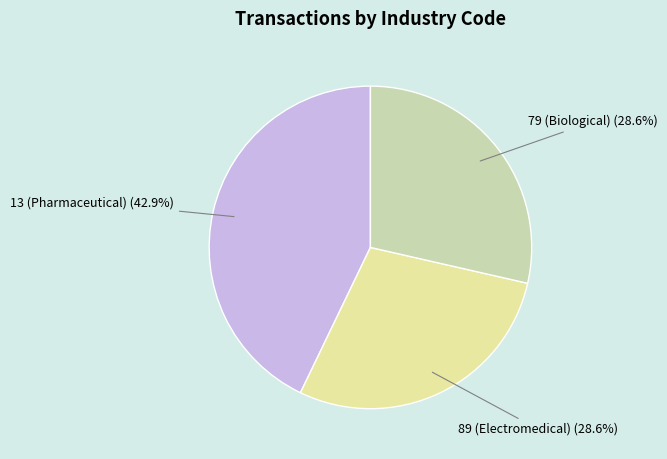

How many segments does this pie chart have?

3